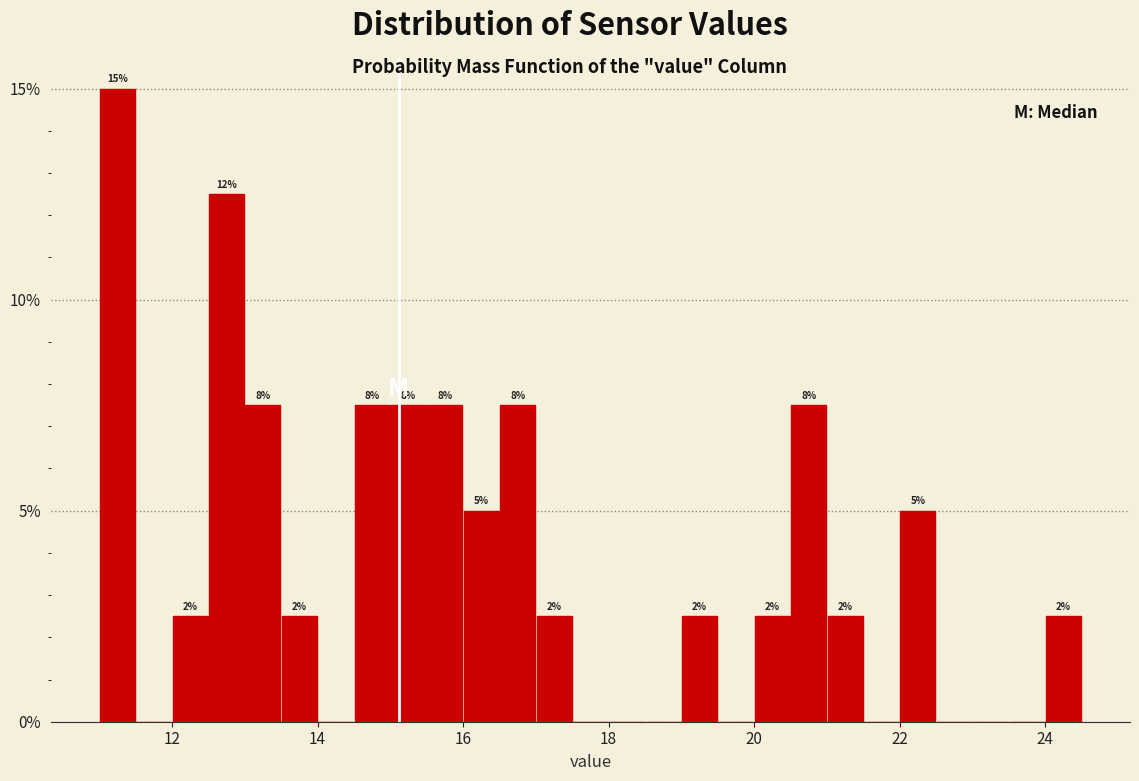

Around what value on the x-axis is the tallest bar? Give the approximate position of its centre, as read against the axis.

11.2